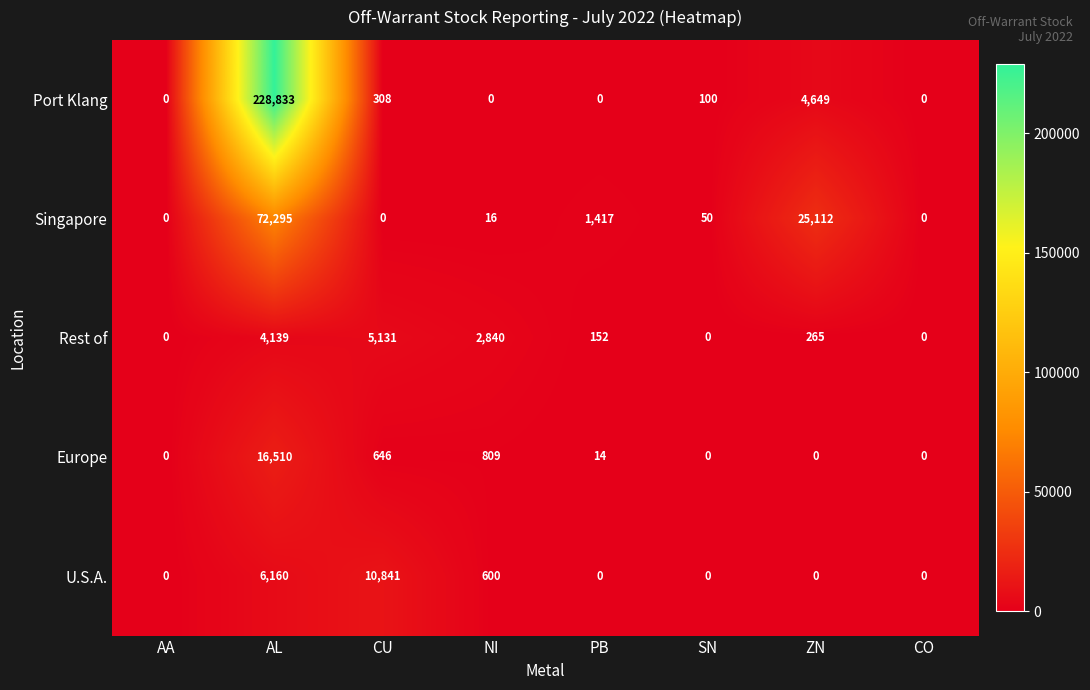

At which category does the chart reach its peak across all series?

AL